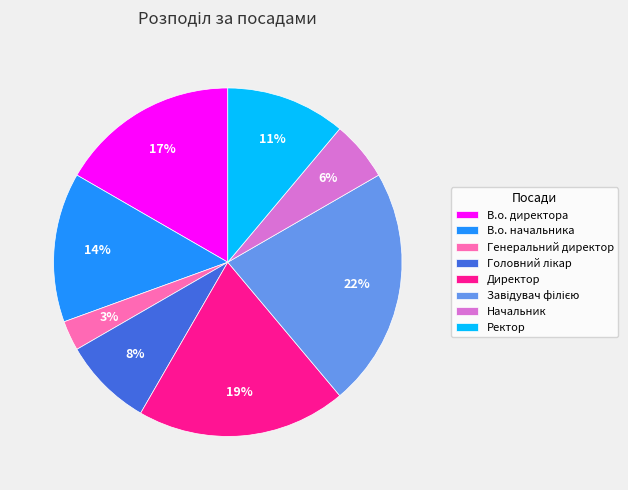

Between В.о. директора and В.о. начальника, which is larger?

В.о. директора